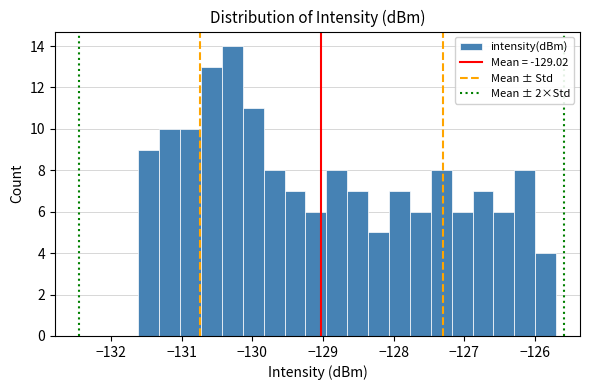

Around what value on the x-axis is the tallest bar? Give the approximate position of its centre, as read against the axis.

-130.3